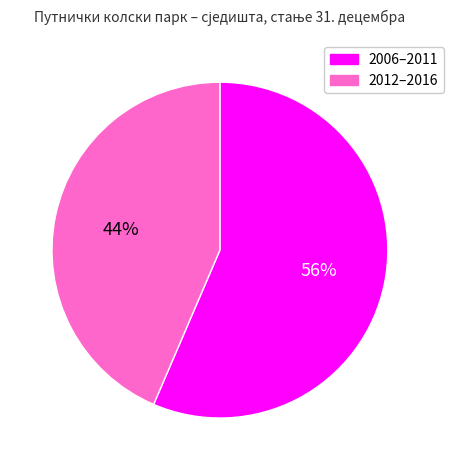

To the nearest percent, what is the average slice percentage?

50%